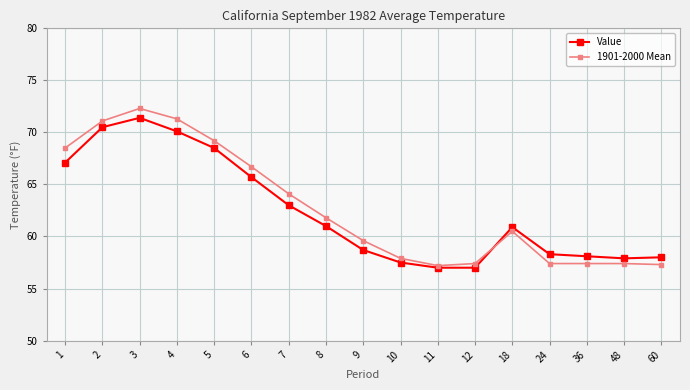

Is the value of 1901-2000 Mean at 7 greater than the value of Value at 2?

No